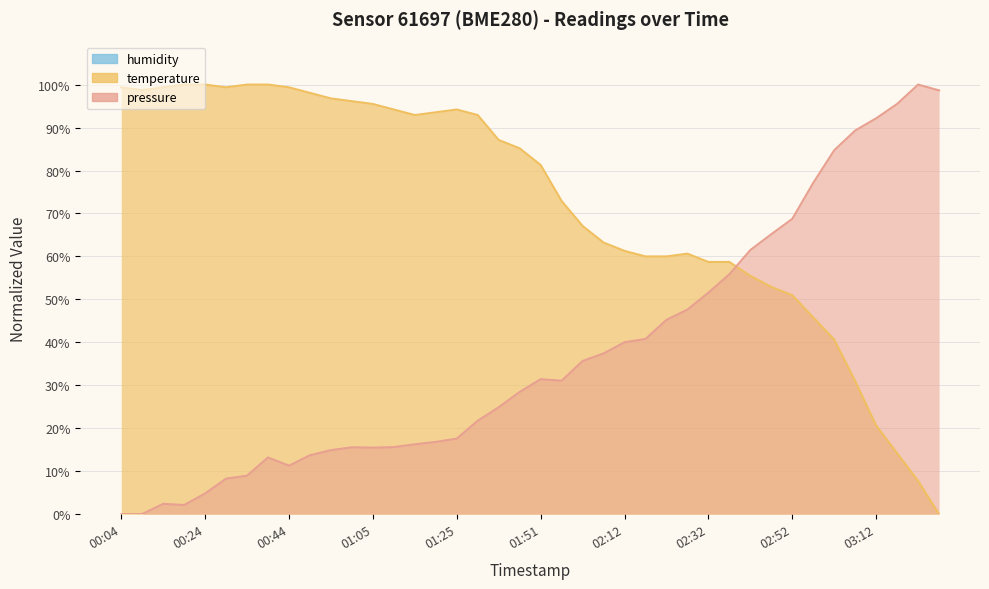

In temperature, how many points are higher than both neighbors (excluding endpoints)?

2